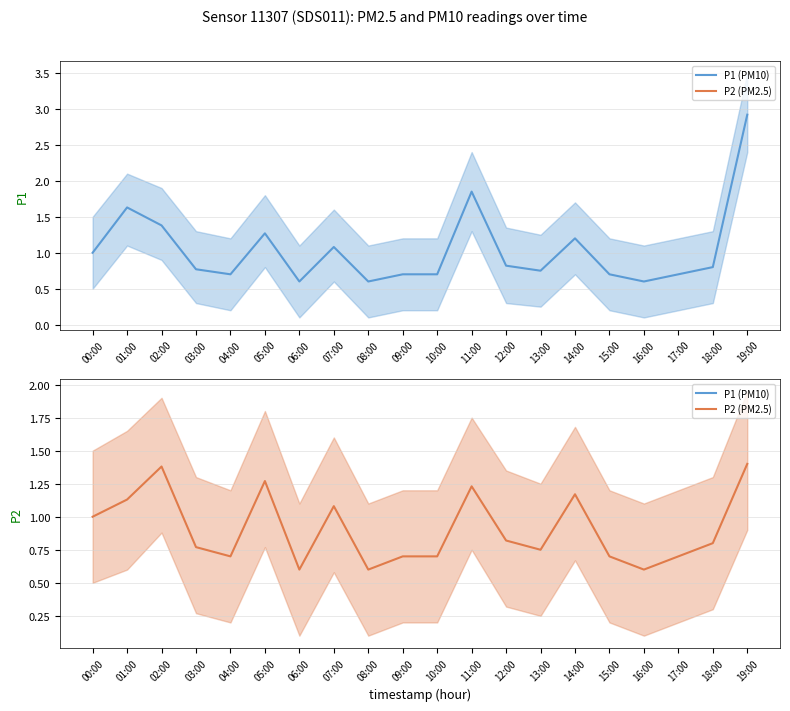

What is the difference between the second highest and minimum values in the P2 series?

0.8